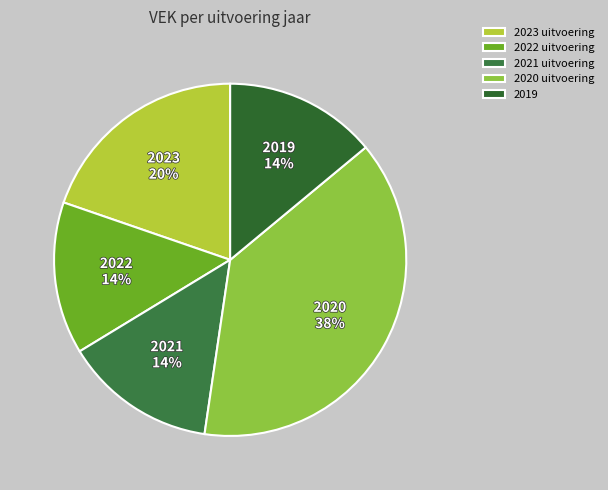

How many slices are in this pie chart?

5